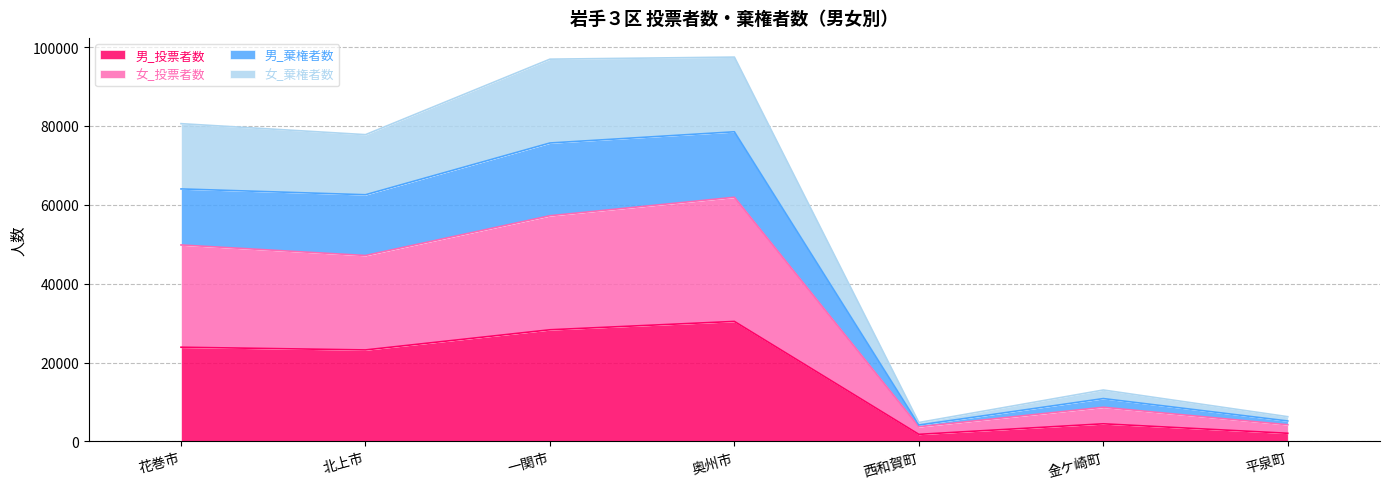

What is the label of the 5th point from the right?

一関市